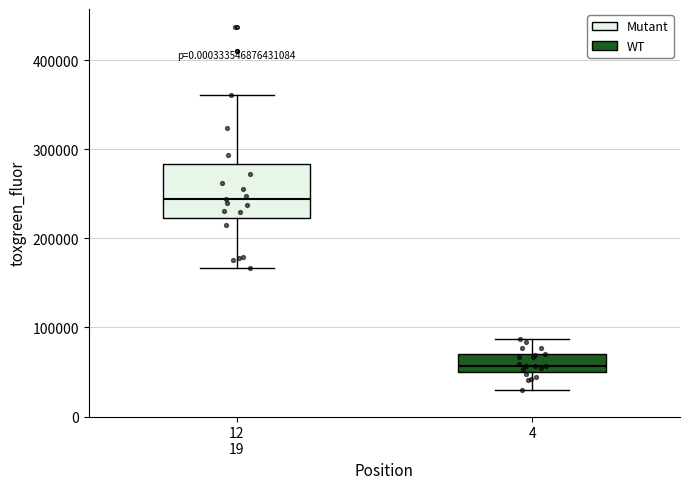

Reading left to right, transcribe this box plot: for each box, give where its median line is, the range the box spans, and where its two whiskers end, as read against the y-axis. The values are not printed on the chart, so give them approximately, as read against the axis.

12 19: median 240000, box 220000 to 280000, whiskers 170000 to 360000
4: median 60000, box 50000 to 70000, whiskers 30000 to 90000